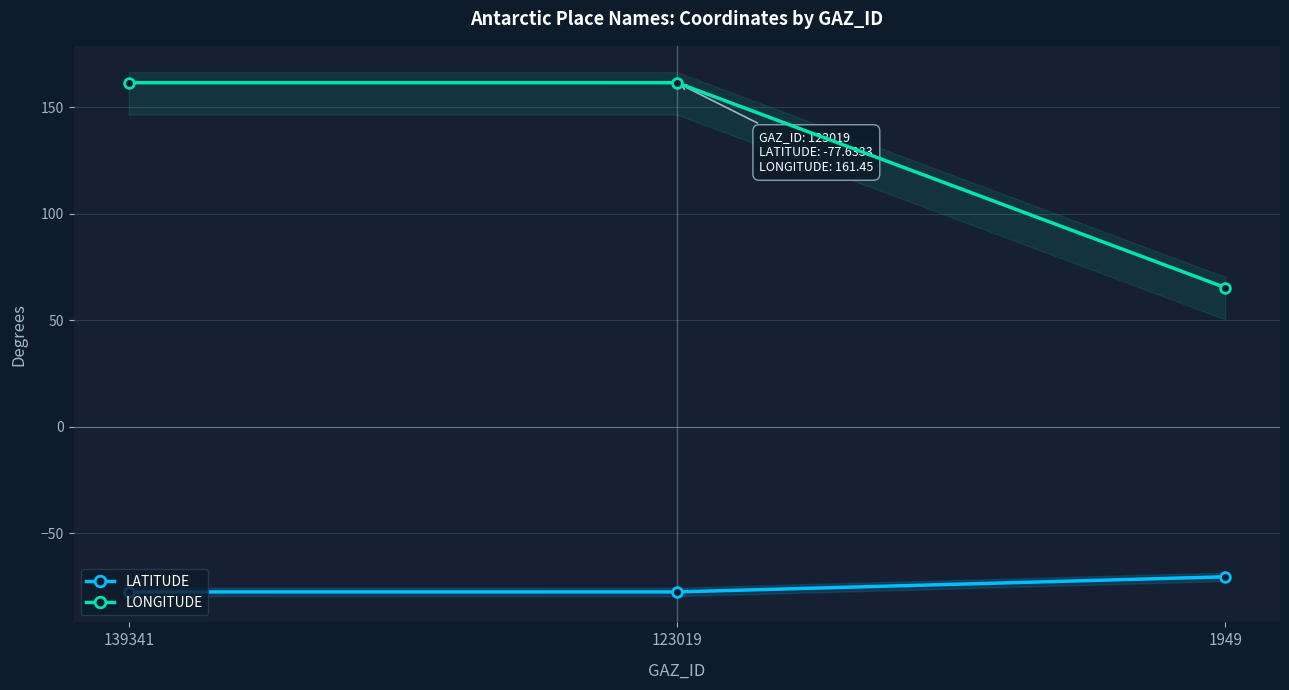

Rank the categories by LONGITUDE value from lowest to highest.

1949, 123019, 139341